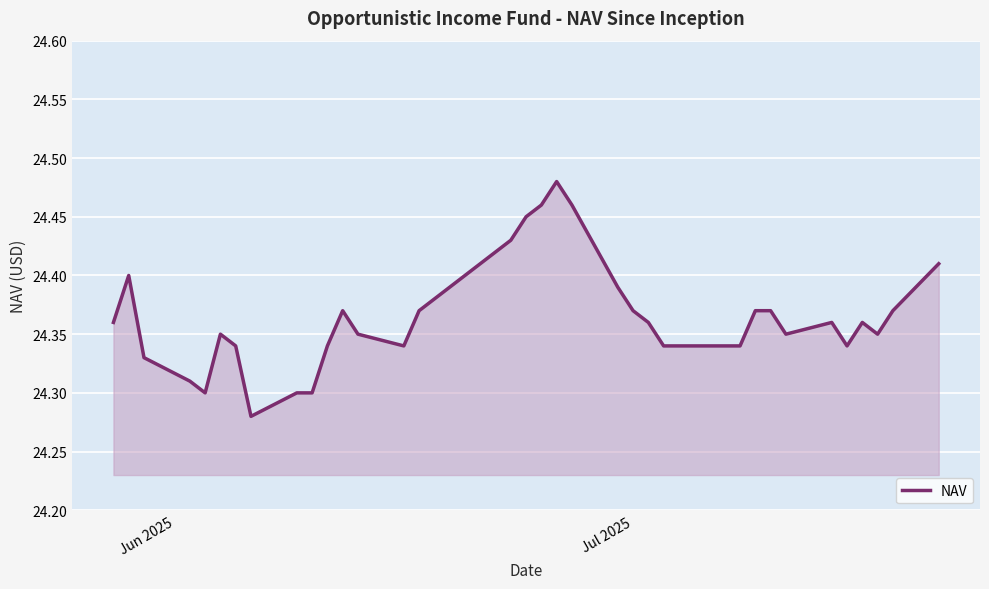

Does the chart have visible grid lines?

Yes